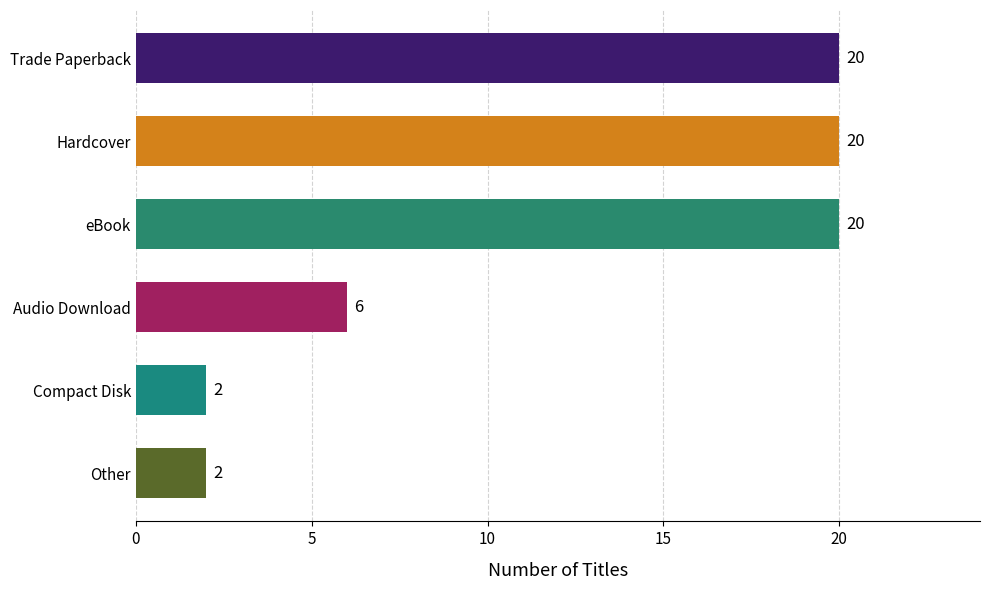

What is the label of the 3rd bar from the bottom?

Audio Download